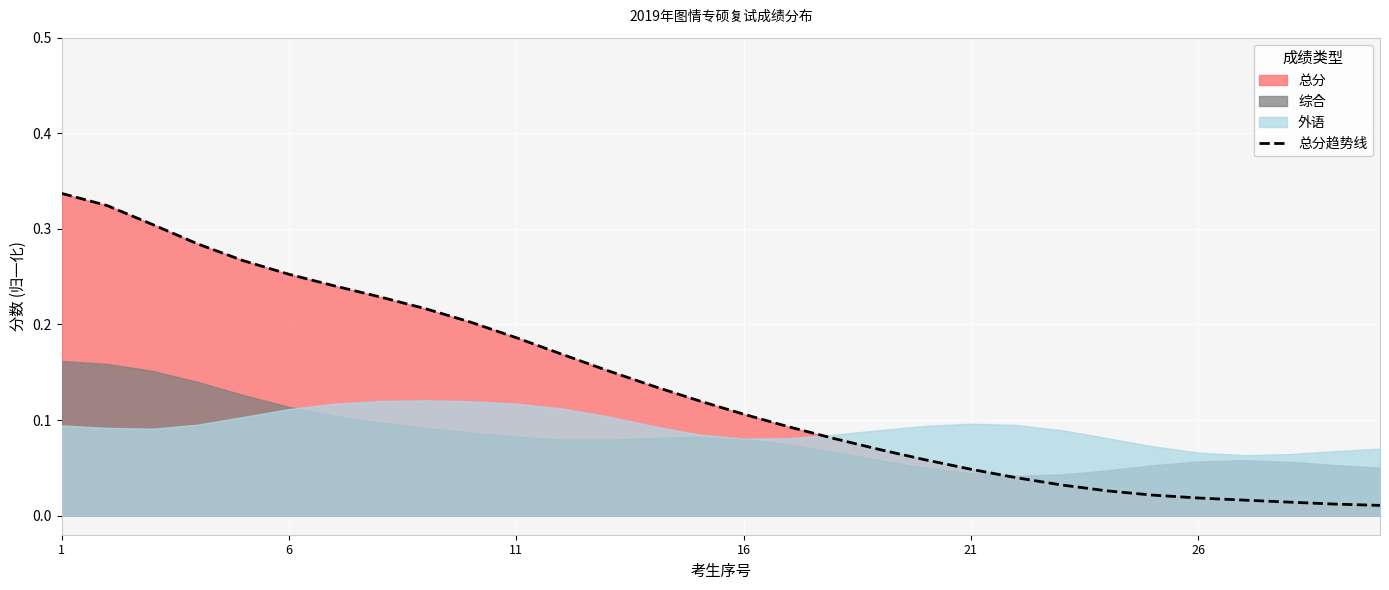

Reading left to right, what are all the values shown in this chart?

0.3	0.3	0.3	0.3	0.3	0.3	0.2	0.2	0.2	0.2	0.2	0.2	0.2	0.1	0.1	0.1	0.1	0.1	0.1	0.1	0.0	0.0	0.0	0.0	0.0	0.0	0.0	0.0	0.0	0.0